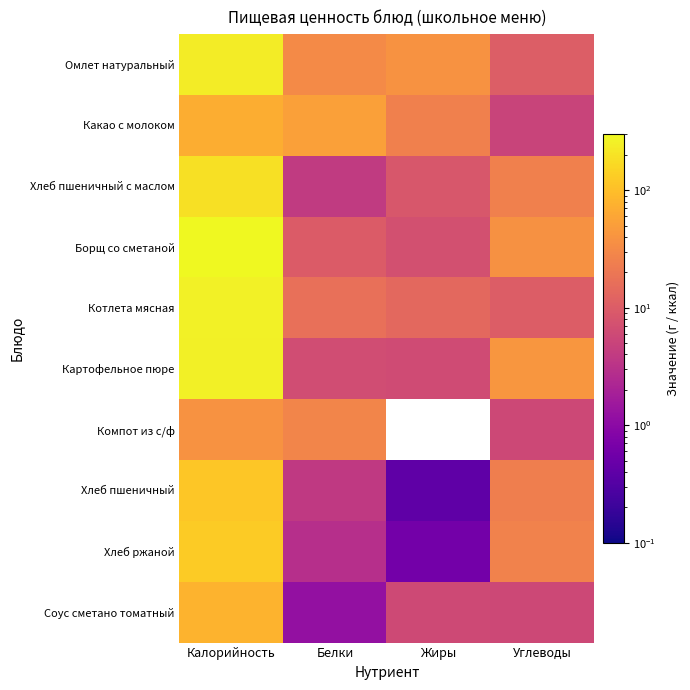

At which category does the chart reach its peak across all series?

Калорийность